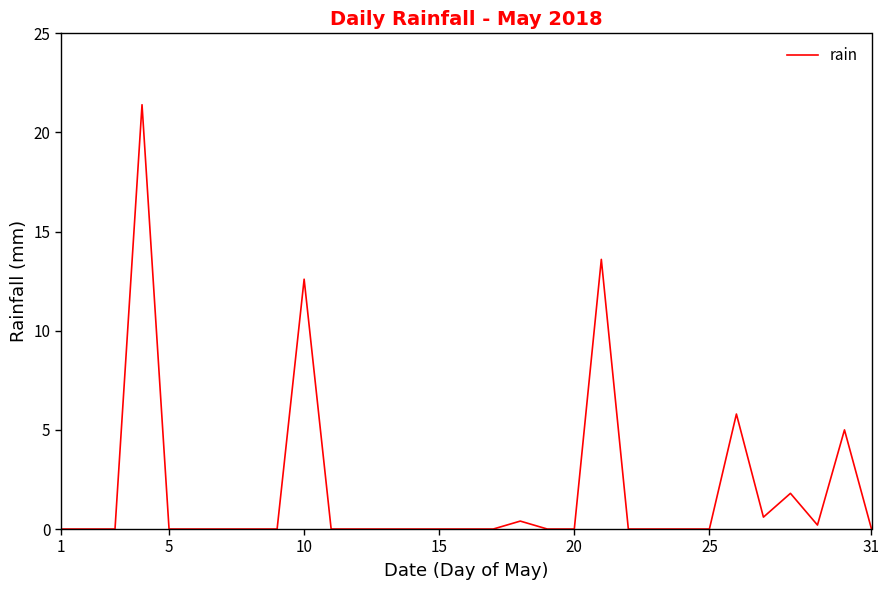

What is the maximum value shown in the chart?

21.4